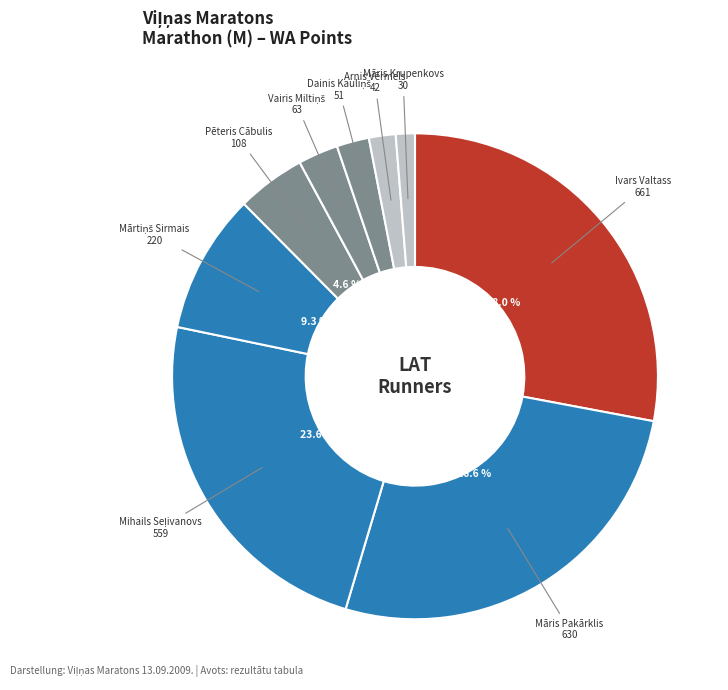

Count the number of slices in the pie.

9